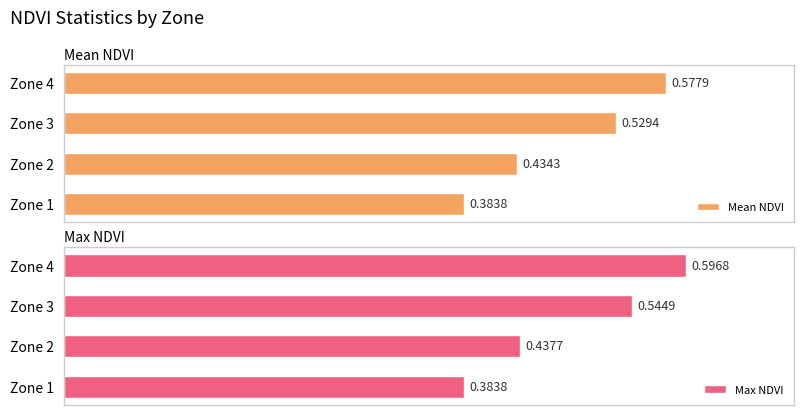

Reading left to right, extract all data points from this chart.

Mean NDVI: 0.4	0.4	0.5	0.6
Max NDVI: 0.4	0.4	0.5	0.6